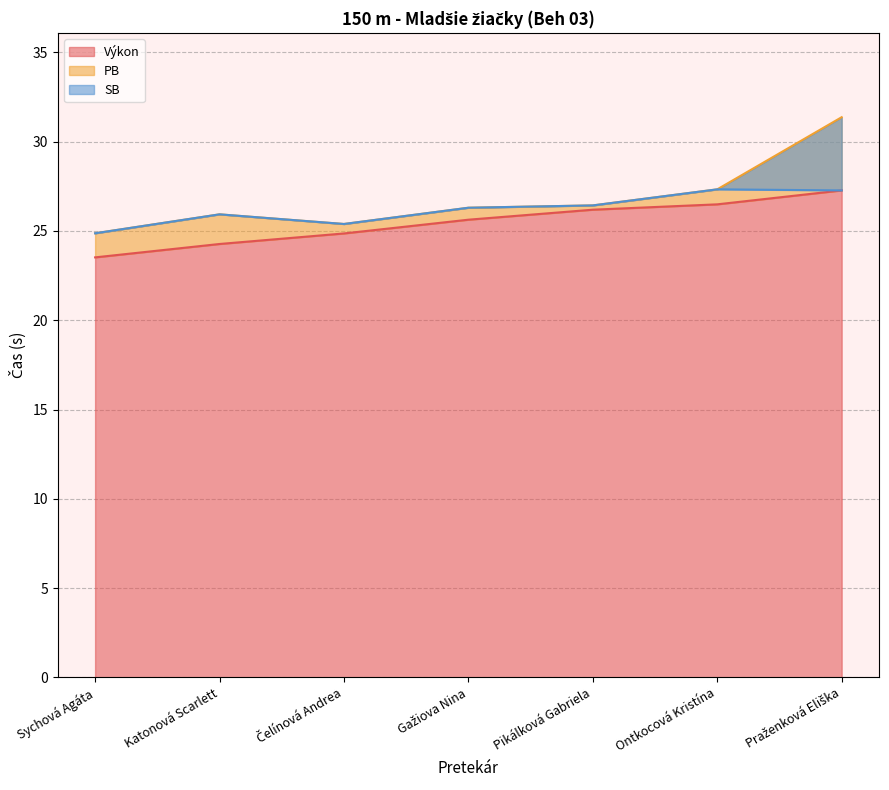

List the labels in order of Výkon value, smallest first.

Sychová Agáta, Katonová Scarlett, Čelínová Andrea, Gažiova Nina, Pikálková Gabriela, Ontkocová Kristína, Praženková Eliška